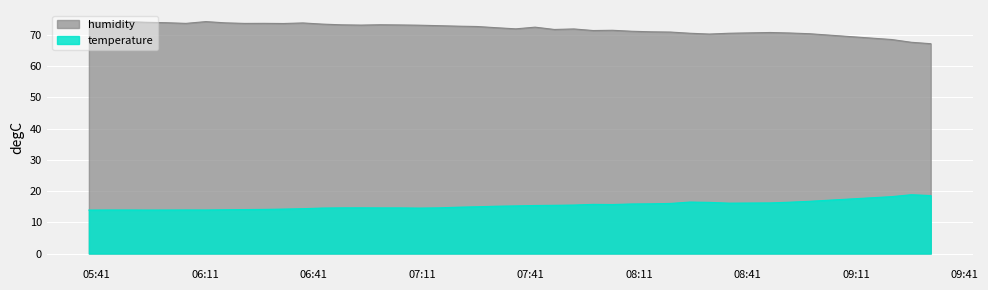

True or false: temperature and humidity intersect in this chart.

False